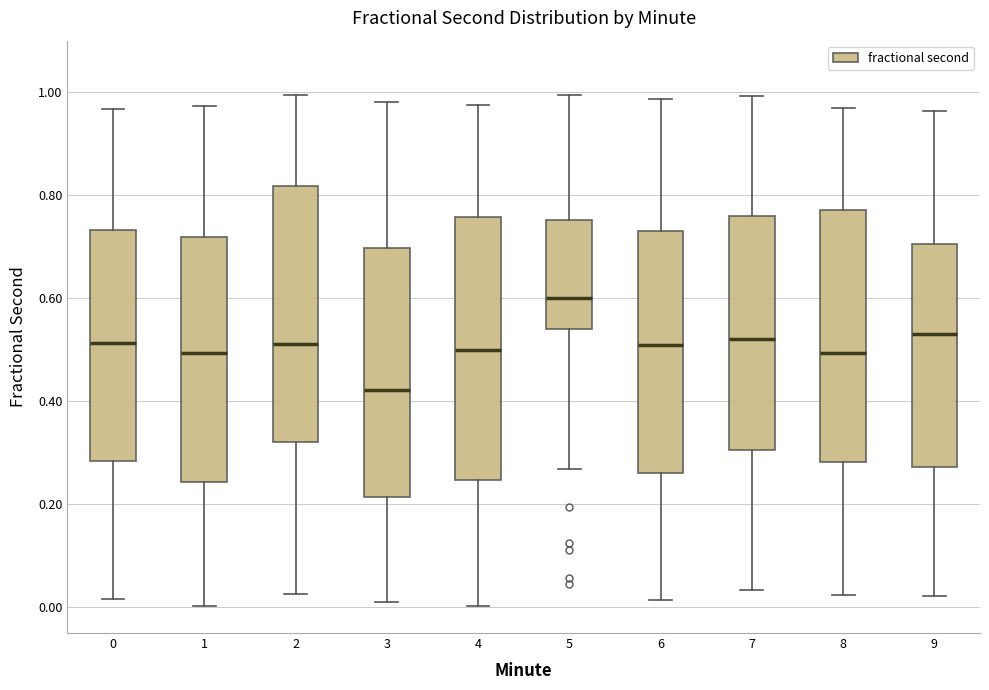

Reading left to right, transcribe this box plot: for each box, give where its median line is, the range the box spans, and where its two whiskers end, as read against the y-axis. The values are not printed on the chart, so give them approximately, as read against the axis.

0: median 0.52, box 0.28 to 0.74, whiskers 0.02 to 0.96
1: median 0.50, box 0.24 to 0.72, whiskers 0.00 to 0.98
2: median 0.52, box 0.32 to 0.82, whiskers 0.02 to 1.00
3: median 0.42, box 0.22 to 0.70, whiskers 0.00 to 0.98
4: median 0.50, box 0.24 to 0.76, whiskers 0.00 to 0.98
5: median 0.60, box 0.54 to 0.76, whiskers 0.26 to 1.00
6: median 0.50, box 0.26 to 0.74, whiskers 0.02 to 0.98
7: median 0.52, box 0.30 to 0.76, whiskers 0.04 to 1.00
8: median 0.50, box 0.28 to 0.78, whiskers 0.02 to 0.96
9: median 0.54, box 0.28 to 0.70, whiskers 0.02 to 0.96